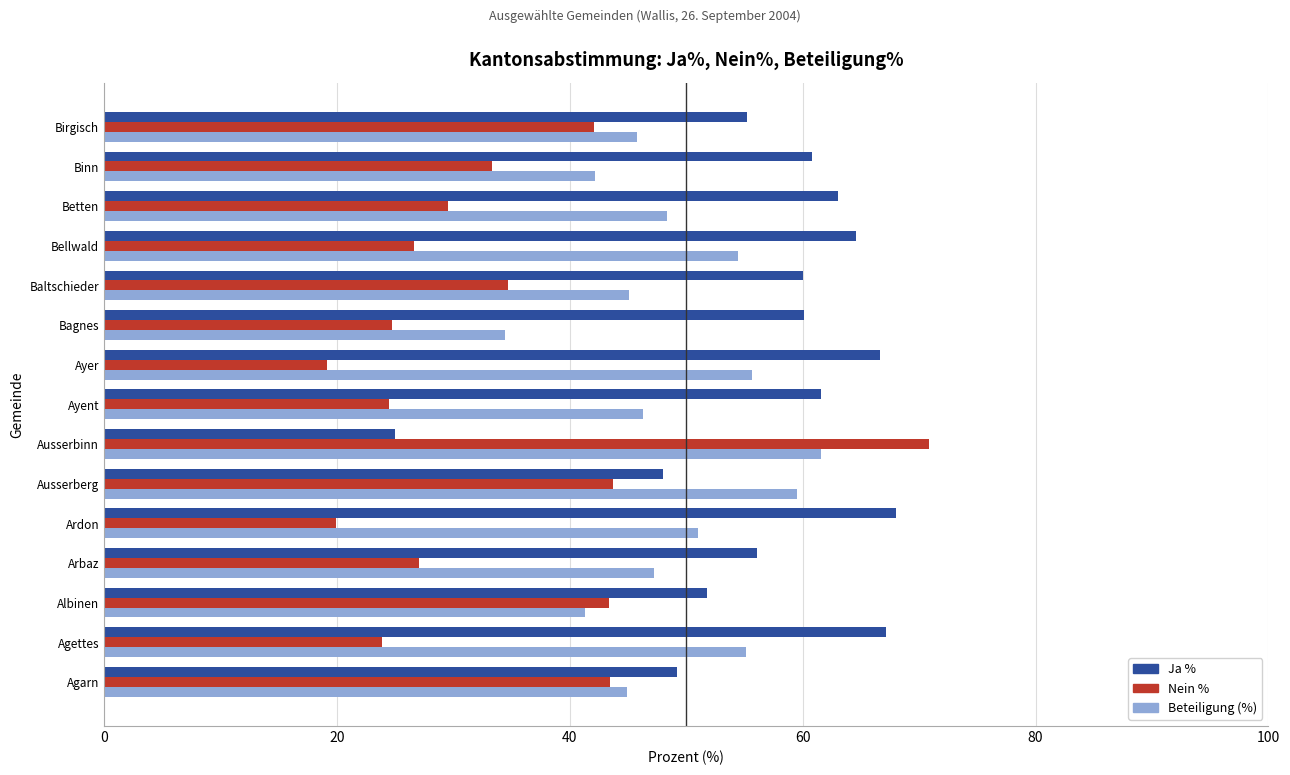

Which category has the lowest value in the Beteiligung (%) series?

Bagnes